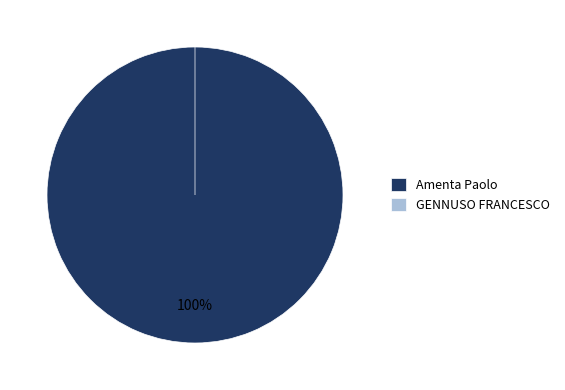

Which category accounts for the majority?

Amenta Paolo